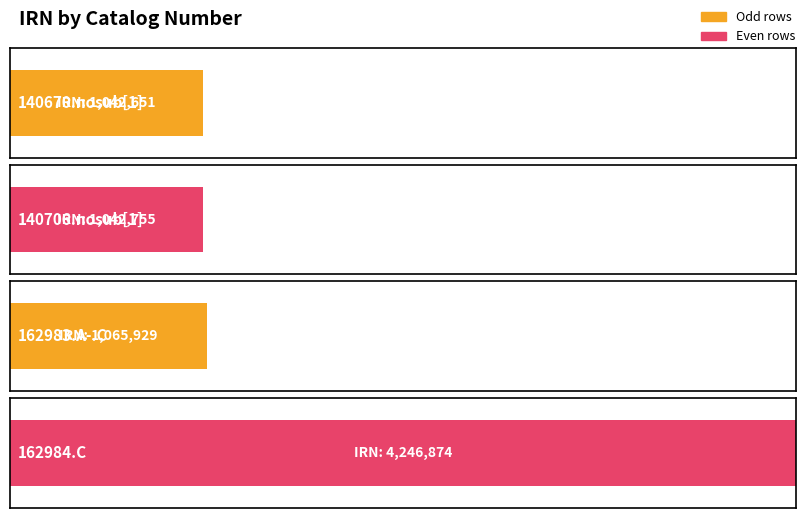

At which category does the chart reach its minimum across all series?

140670.nosub[1]